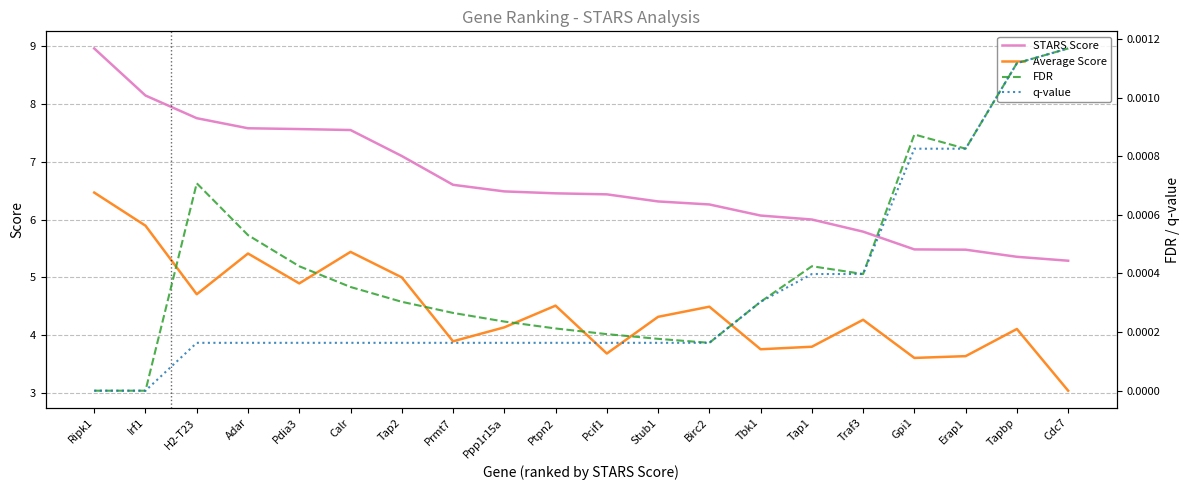

What position from the left is Tbk1?

14